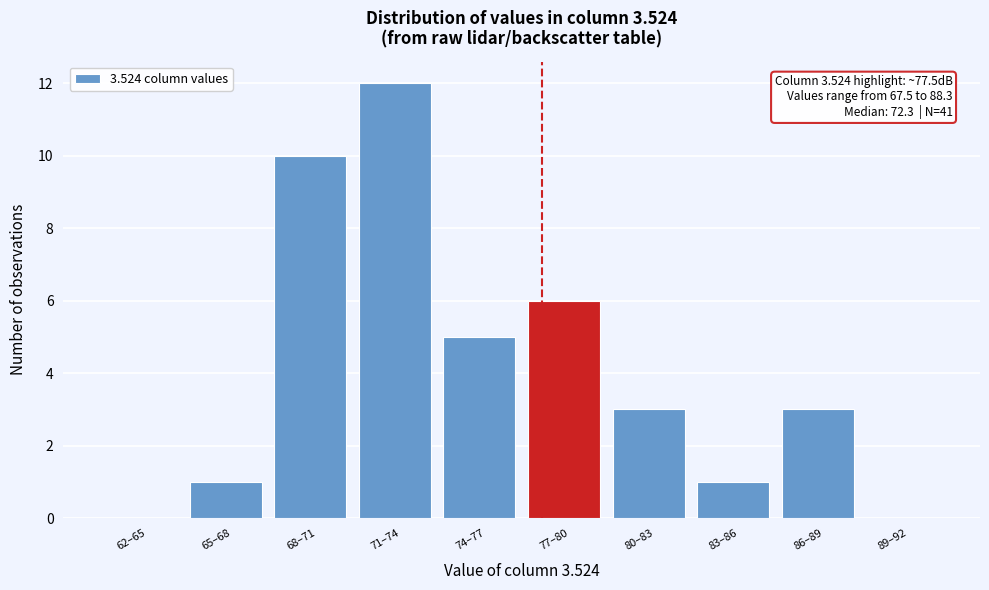

Reading left to right, transcribe all the data shown in this chart.

62–65=0	65–68=1	68–71=10	71–74=12	74–77=5	77–80=6	80–83=3	83–86=1	86–89=3	89–92=0